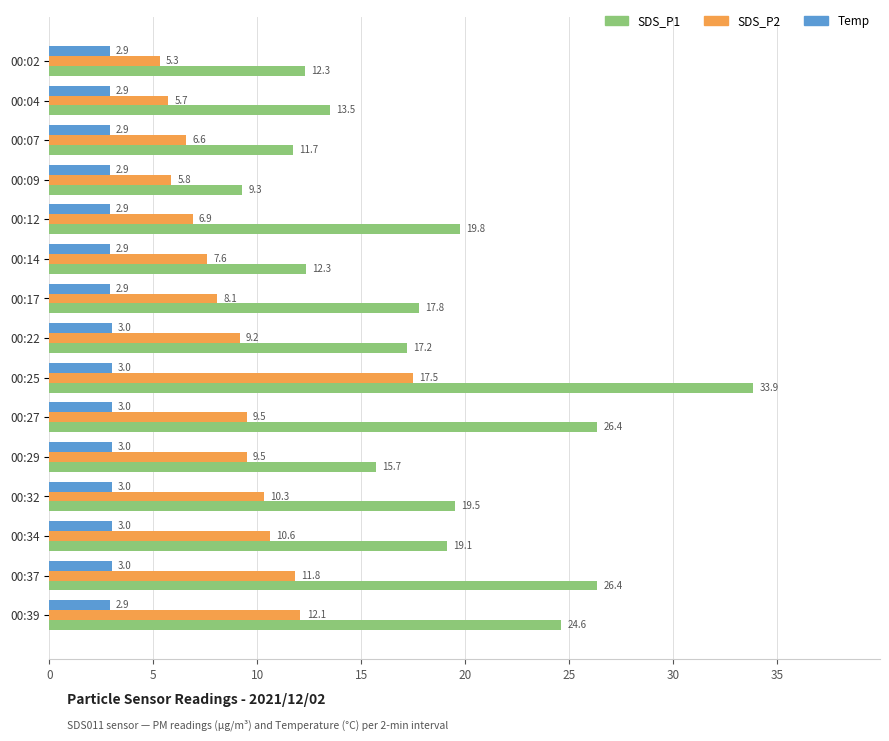

Which series has the widest spread of values?

SDS_P1